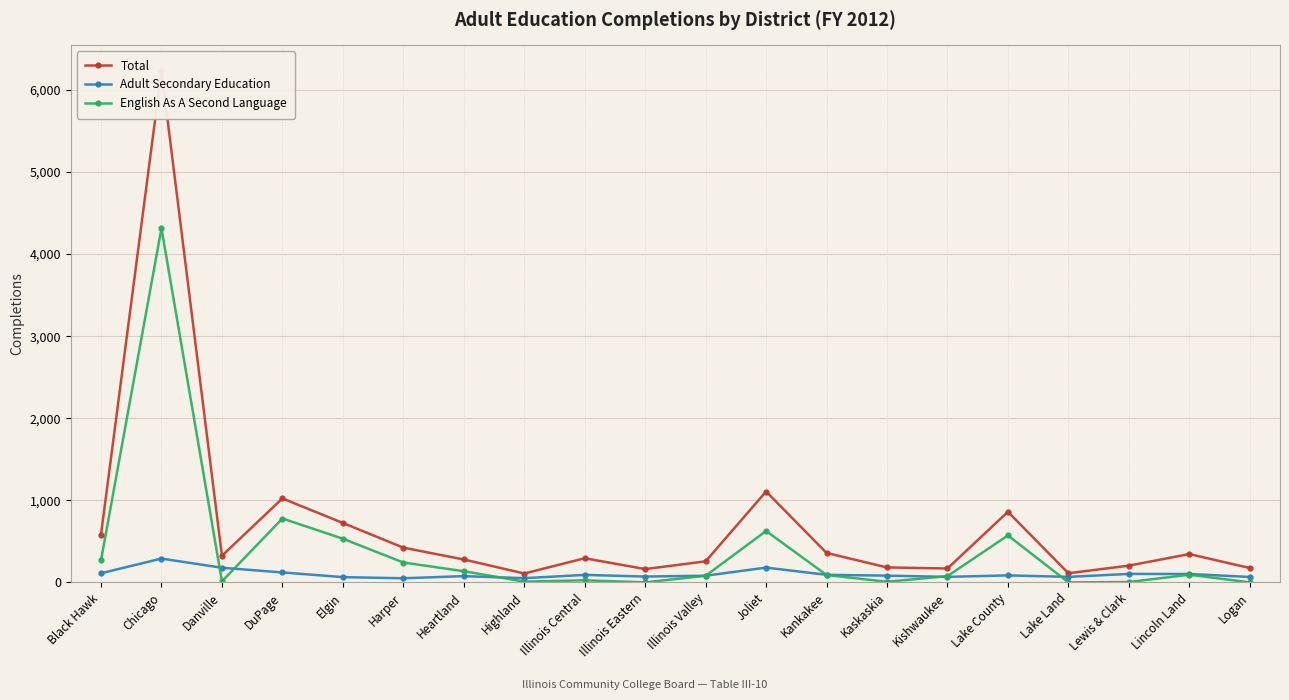

Reading right to left, what are all the values shown in this chart?

Total: 175	345	204	111	860	169	182	359	1107	256	162	294	108	279	423	724	1023	324	6232	583
Adult Secondary Education: 66	102	103	67	85	67	82	92	180	81	71	91	51	76	50	64	121	178	290	111
English As A Second Language: 0	93	4	0	572	76	7	90	626	80	0	25	9	136	242	532	778	12	4315	269